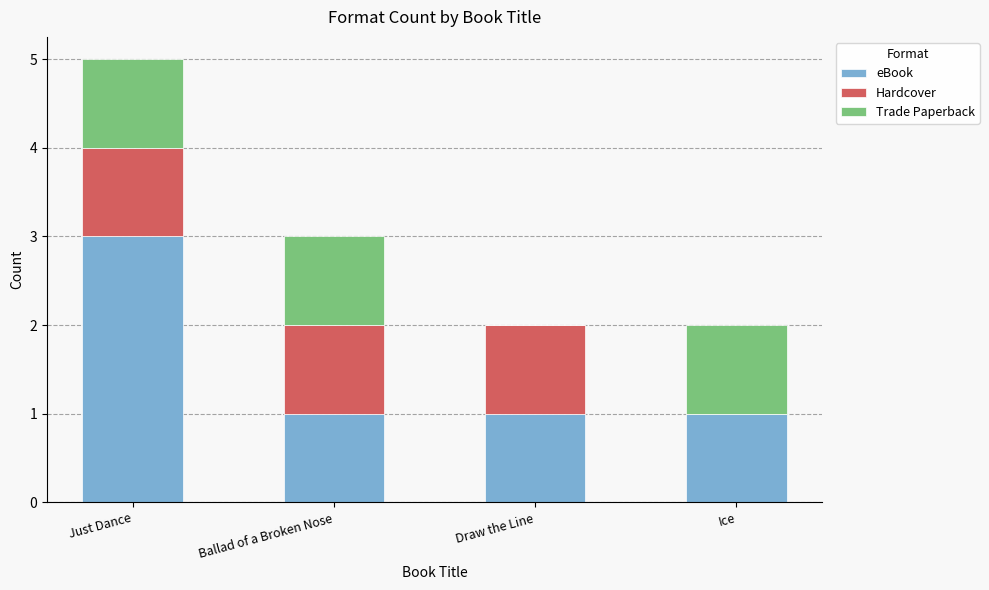

Are the bars horizontal?

No